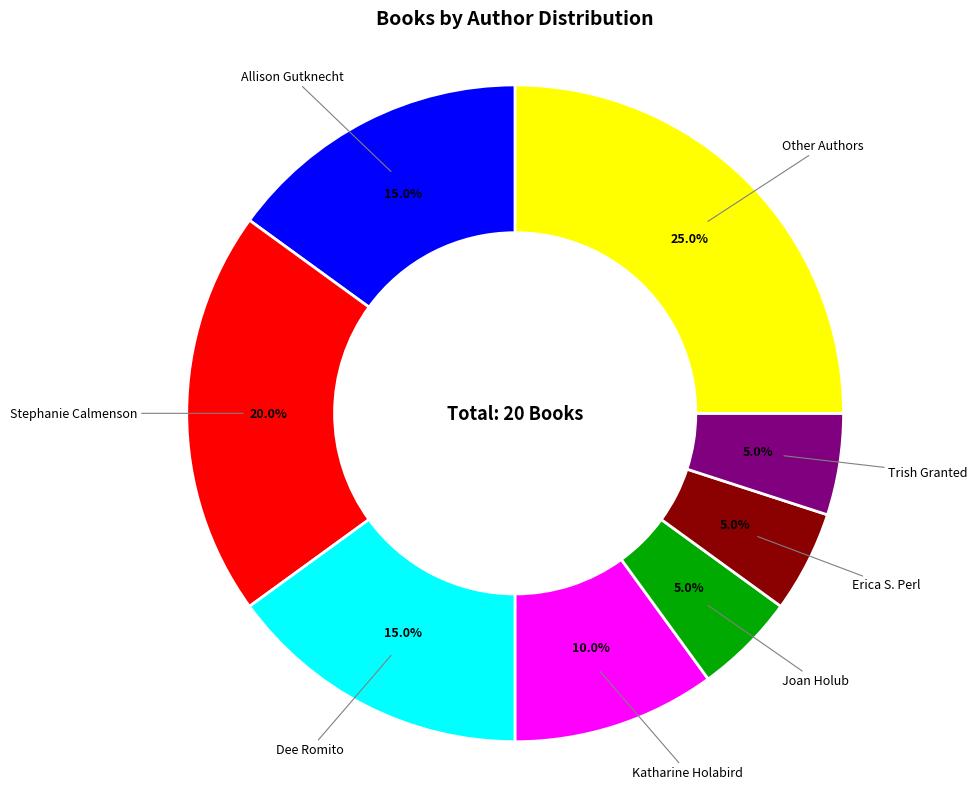

Which slice is the largest?

Other Authors